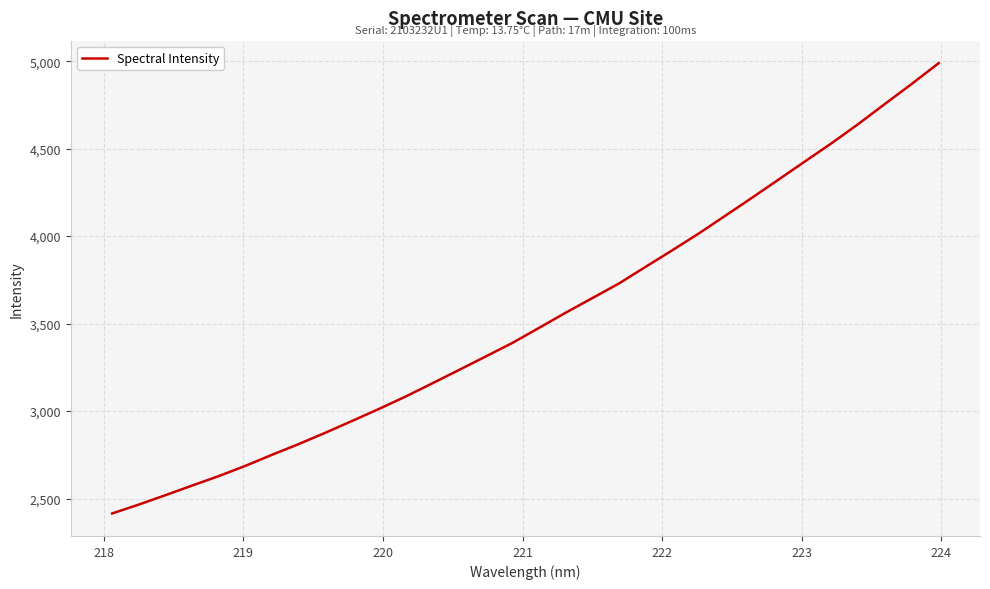

What is the difference between the maximum and minimum values?

2573.5